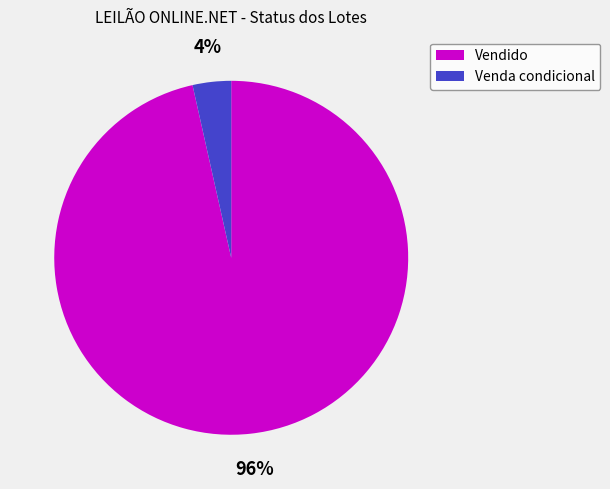

True or false: Venda condicional accounts for 10% of the total.

False